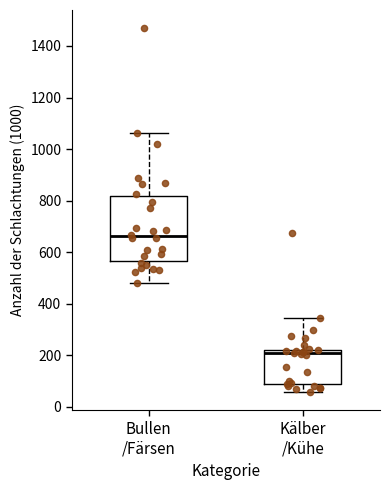

Reading left to right, transcribe this box plot: for each box, give where its median line is, the range the box spans, and where its two whiskers end, as read against the y-axis. The values are not printed on the chart, so give them approximately, as read against the axis.

Bullen /Färsen: median 660, box 560 to 820, whiskers 480 to 1060
Kälber /Kühe: median 200, box 80 to 220, whiskers 60 to 340